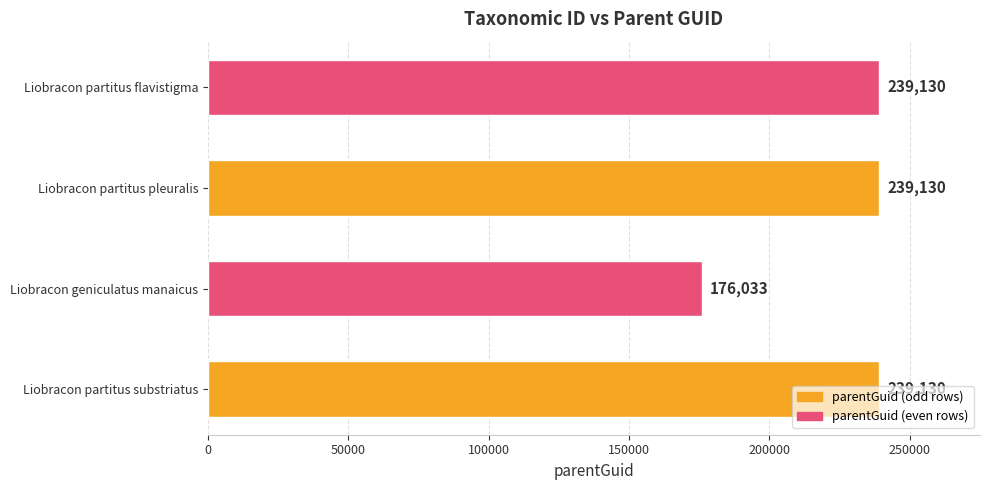

Count the number of categories in the chart.

4